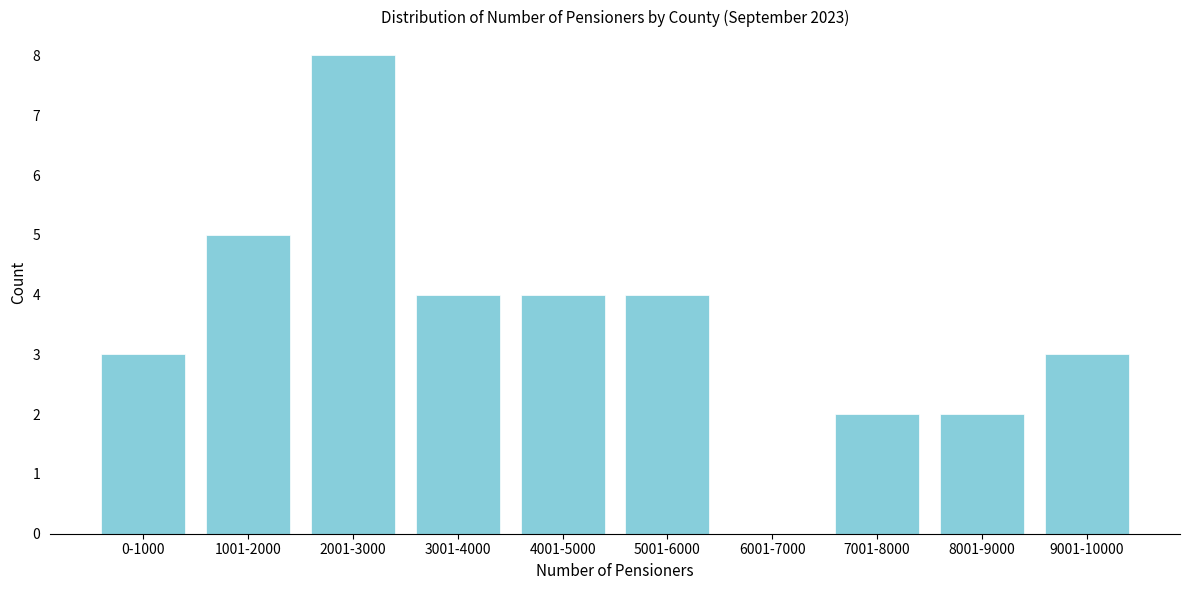

Reading right to left, list all the values displayed in this chart.

9001-10000=3	8001-9000=2	7001-8000=2	6001-7000=0	5001-6000=4	4001-5000=4	3001-4000=4	2001-3000=8	1001-2000=5	0-1000=3